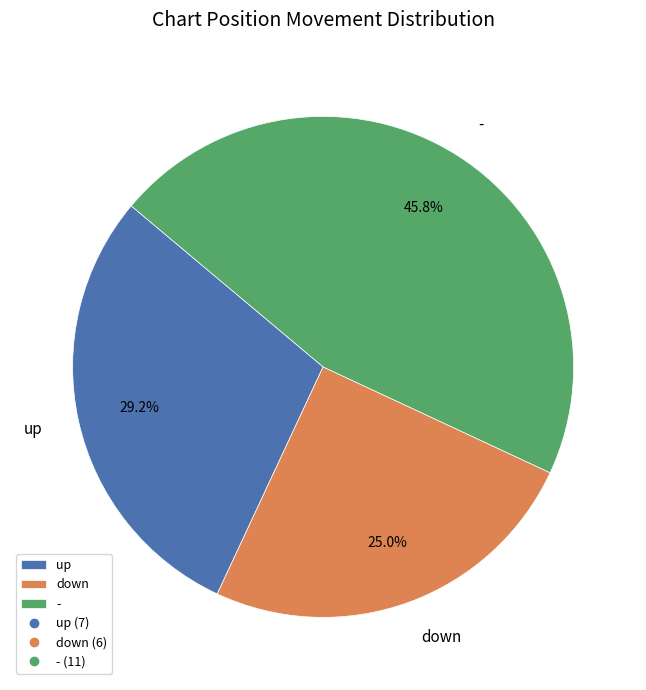

What is the ratio of the value at up to the value at down?

1.2